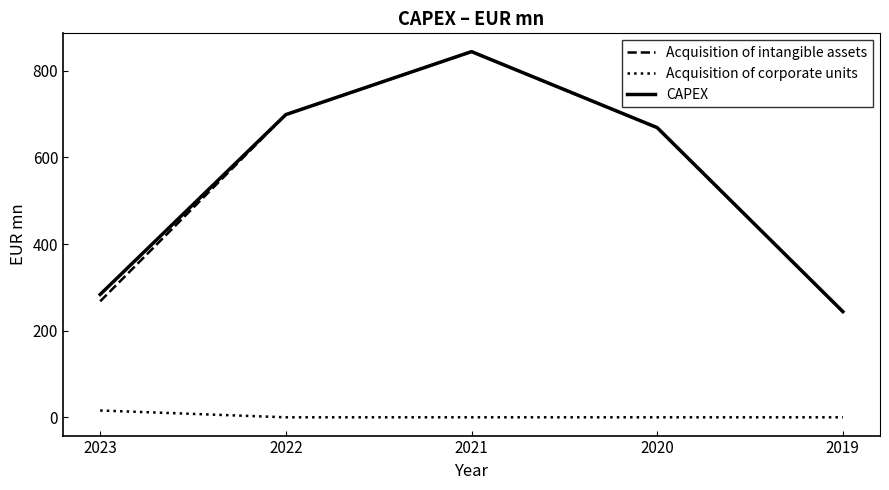

True or false: Acquisition of intangible assets and Acquisition of corporate units cross at least once.

False